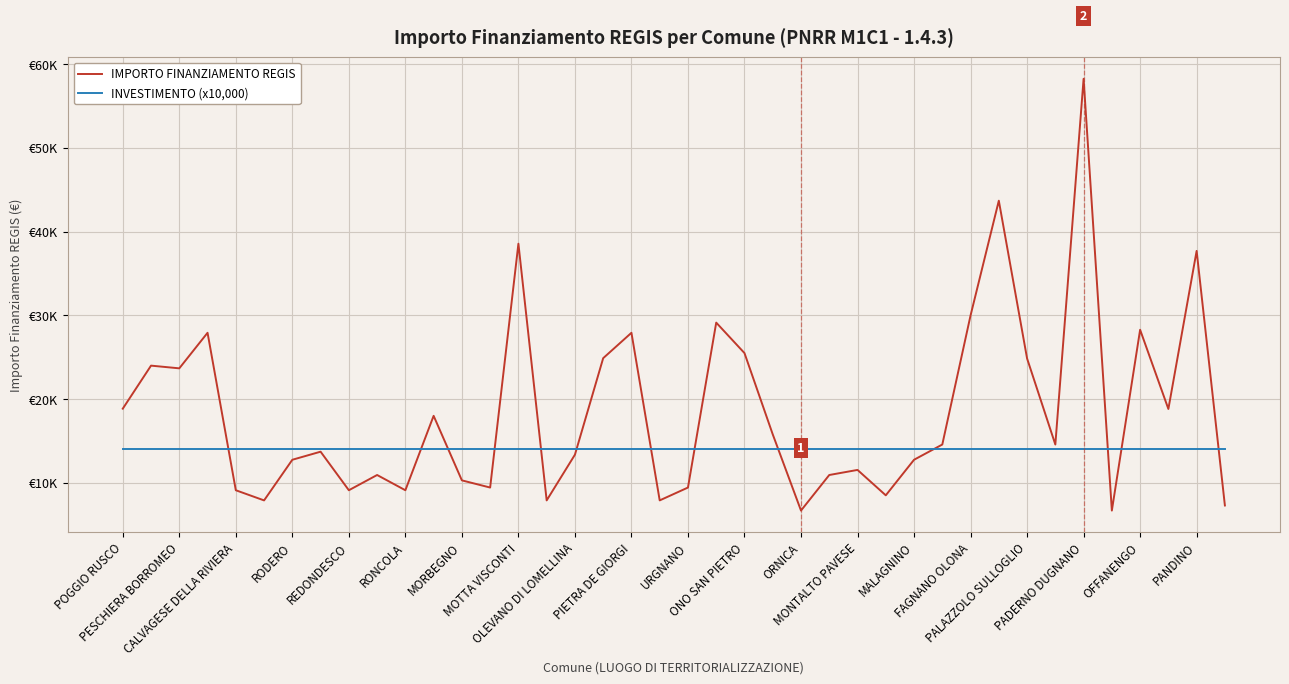

Is this an area chart (filled region under the line)?

No